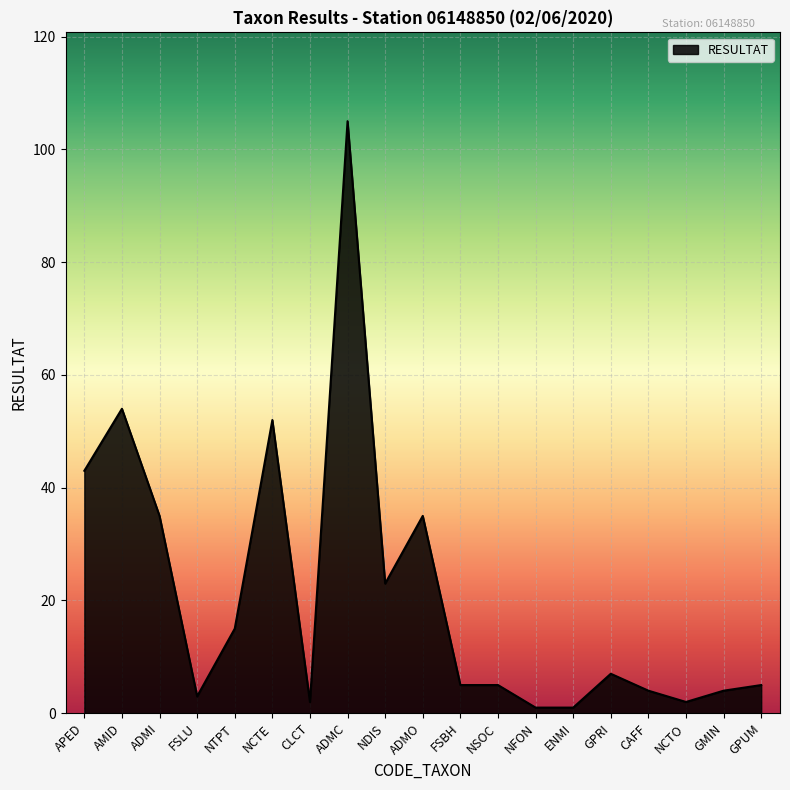

What position from the left is ADMI?

3